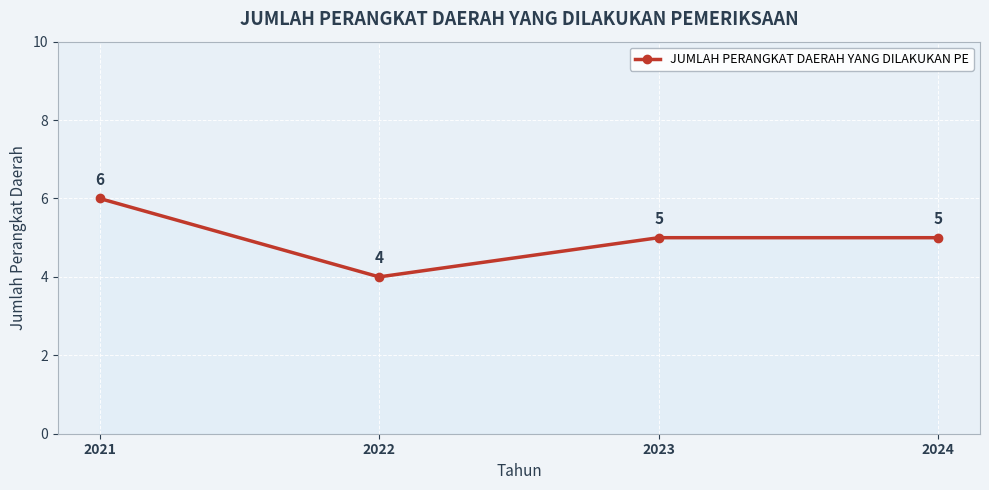

Reading left to right, what are all the values shown in this chart?

2021=6	2022=4	2023=5	2024=5